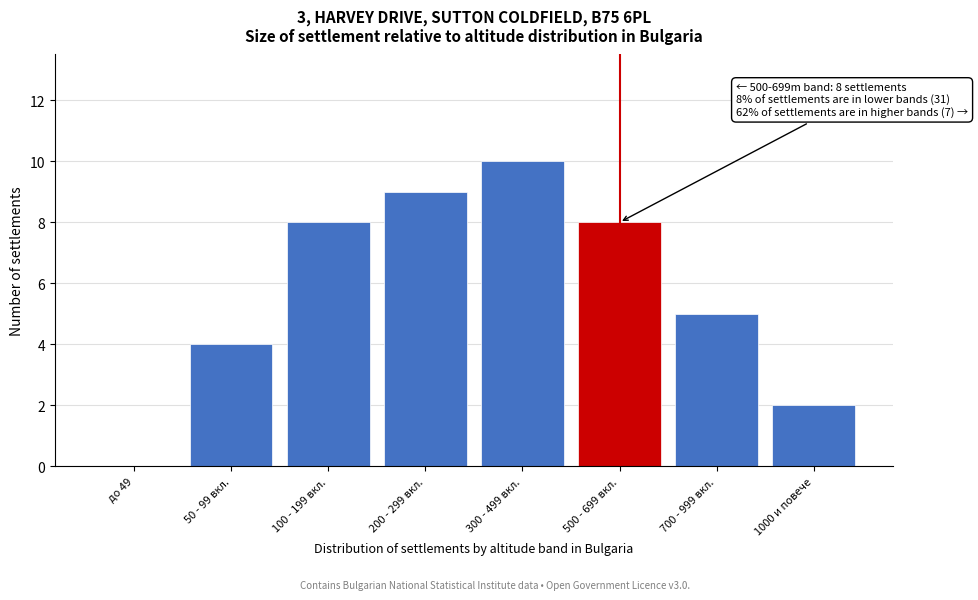

Reading left to right, what are all the values shown in this chart?

до 49=0	50 - 99 вкл.=4	100 - 199 вкл.=8	200 - 299 вкл.=9	300 - 499 вкл.=10	500 - 699 вкл.=8	700 - 999 вкл.=5	1000 и повече=2